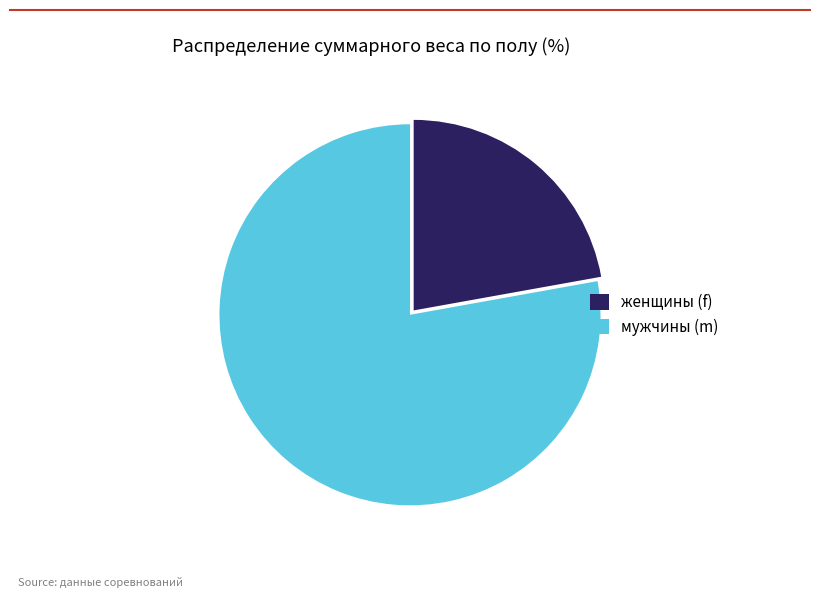

What is the ratio of the value at мужчины (m) to the value at женщины (f)?

3.5